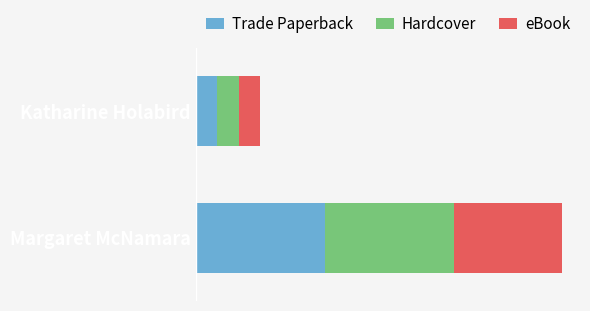

What are all the series names shown in the legend?

Trade Paperback, Hardcover, eBook